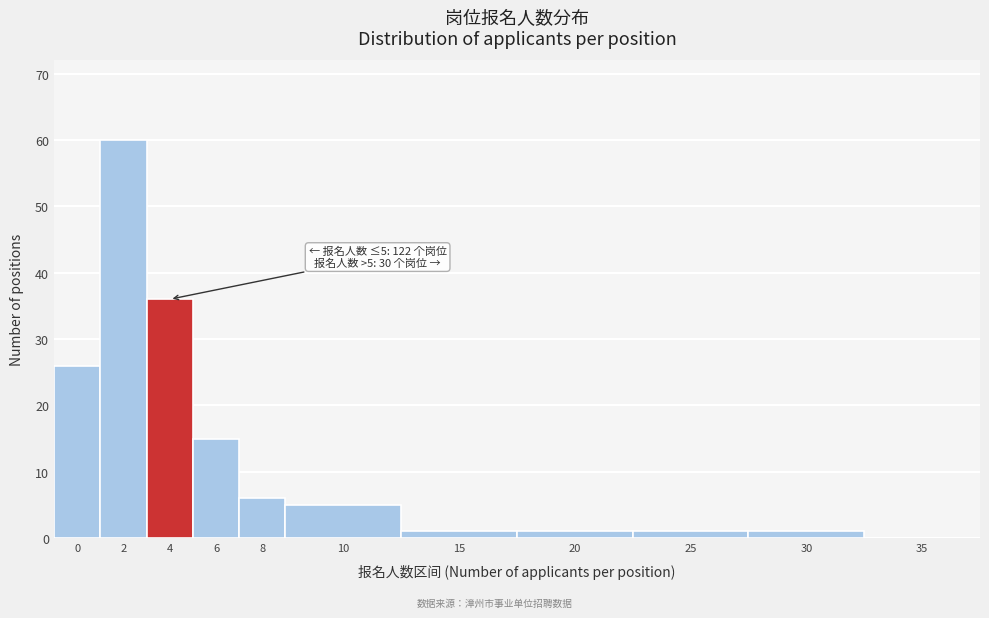

Reading left to right, list all the values displayed in this chart.

0=26	2=60	4=36	6=15	8=6	10=5	15=1	20=1	25=1	30=1	35=0